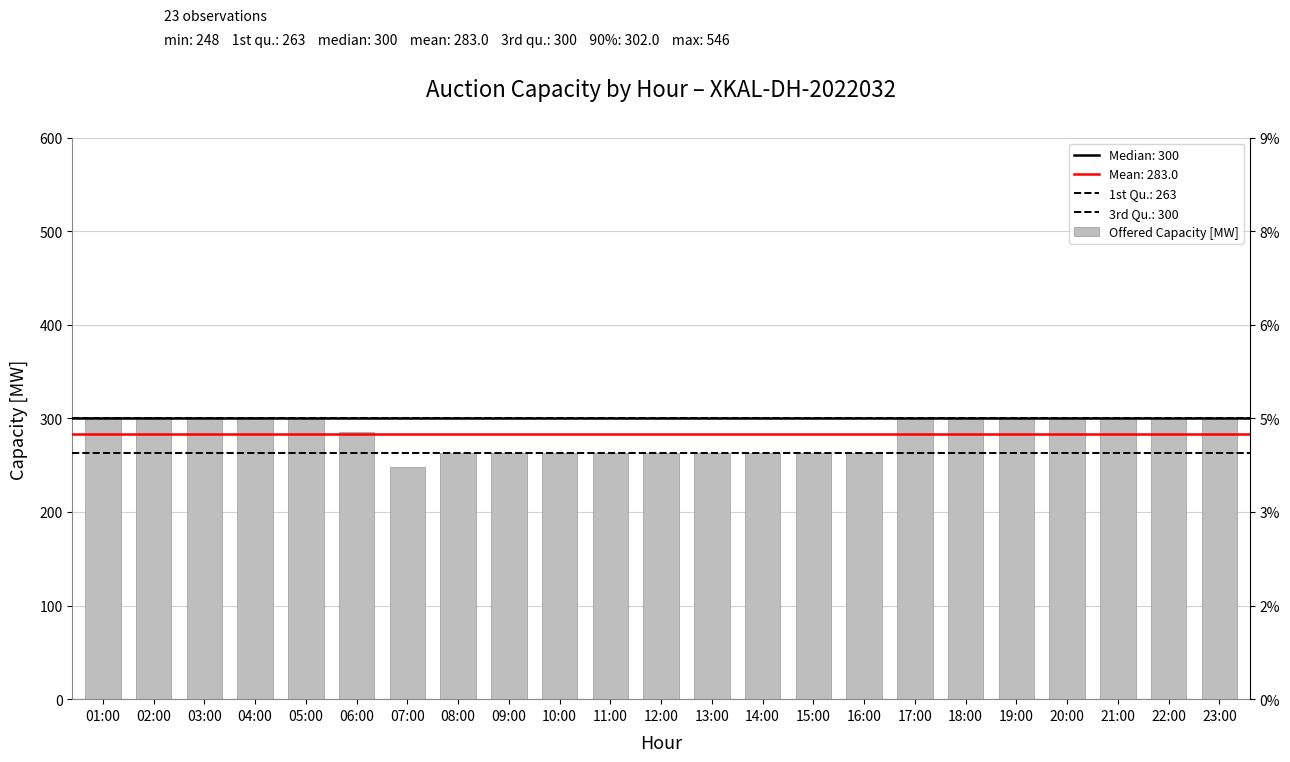

Reading left to right, transcribe all the data shown in this chart.

01:00=302	02:00=302	03:00=302	04:00=302	05:00=300	06:00=285	07:00=248	08:00=263	09:00=263	10:00=263	11:00=263	12:00=263	13:00=263	14:00=263	15:00=263	16:00=263	17:00=300	18:00=300	19:00=300	20:00=300	21:00=300	22:00=300	23:00=300